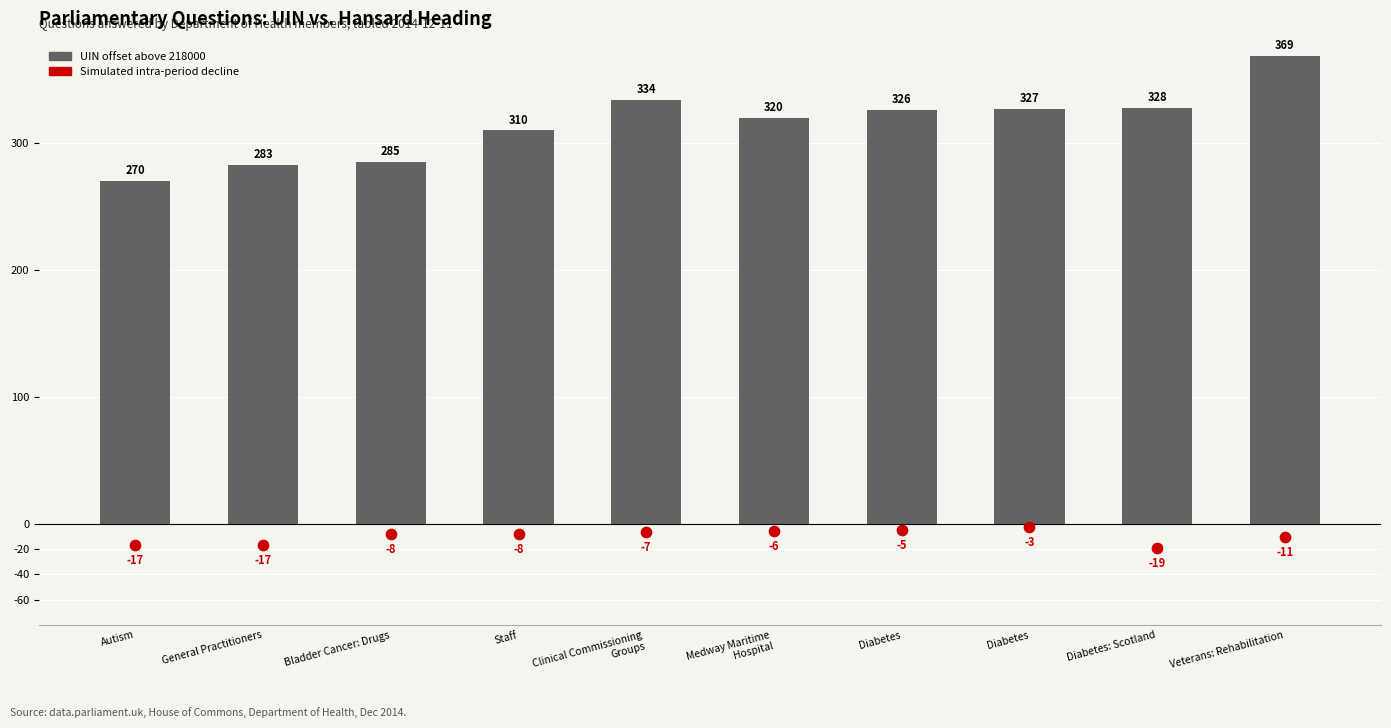

Which series has the largest total across all categories?

UIN offset (×1 above 218000)